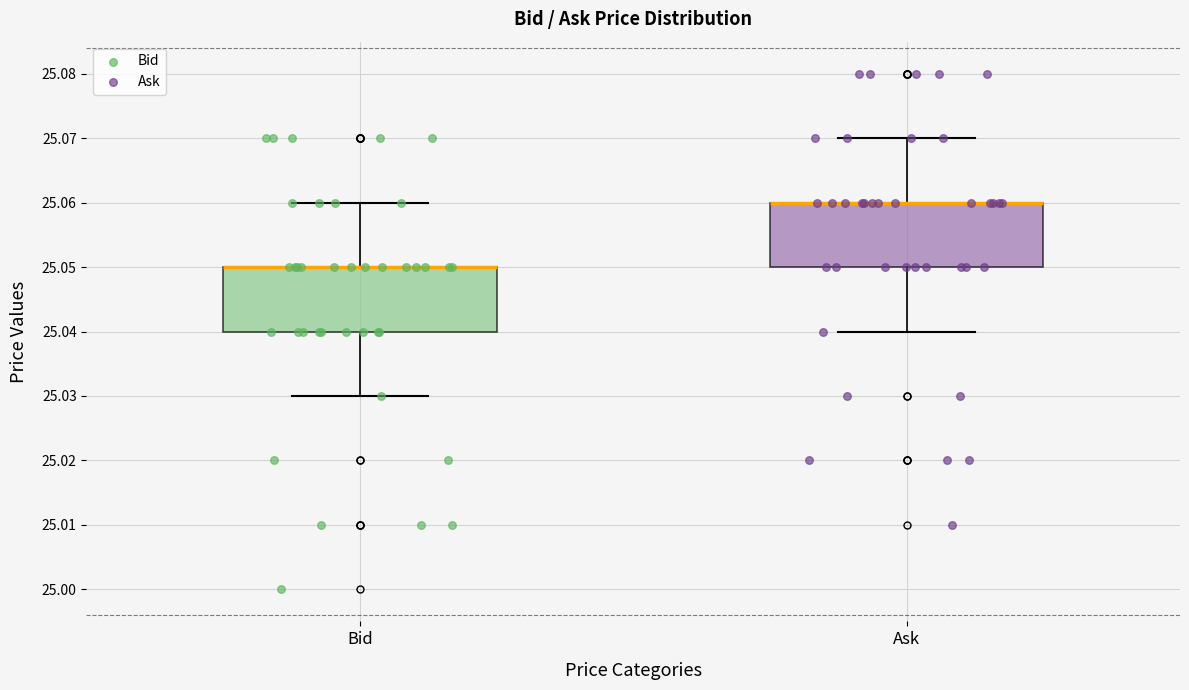

Where does the upper whisker of the box for Bid end on the y-axis? The values are not printed on the chart, so give them approximately, as read against the axis.

25.06